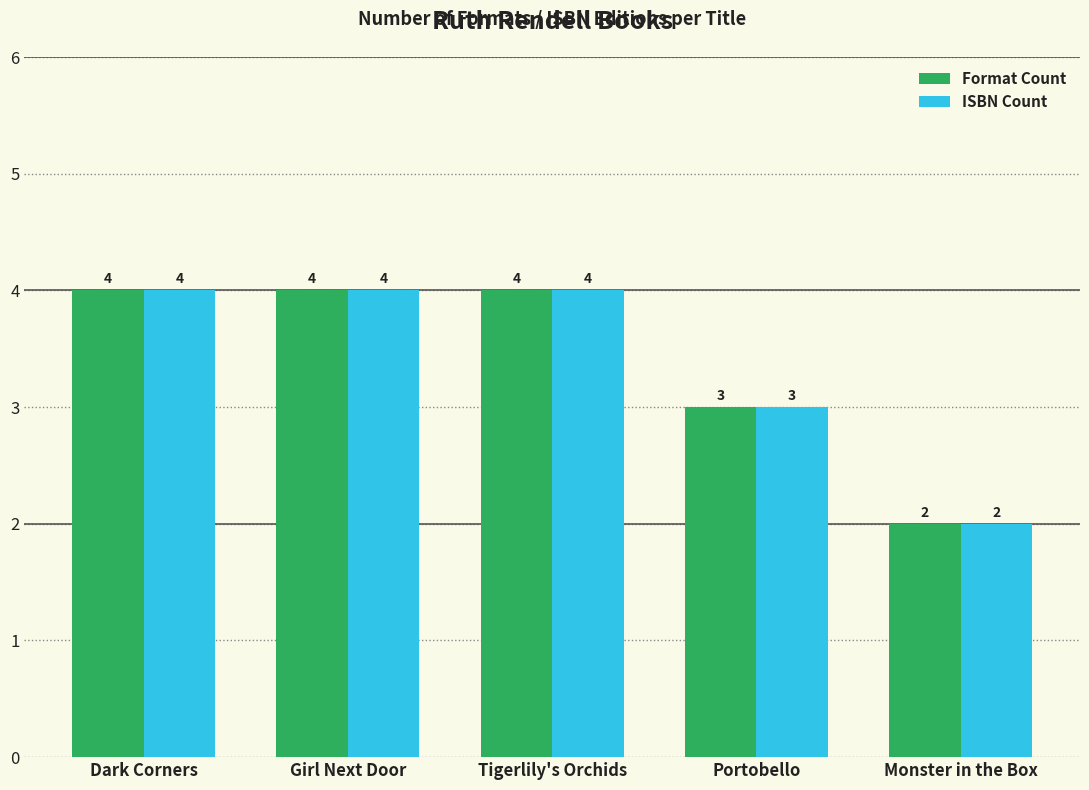

Is it true that Format Count equals 1 at Portobello?

False